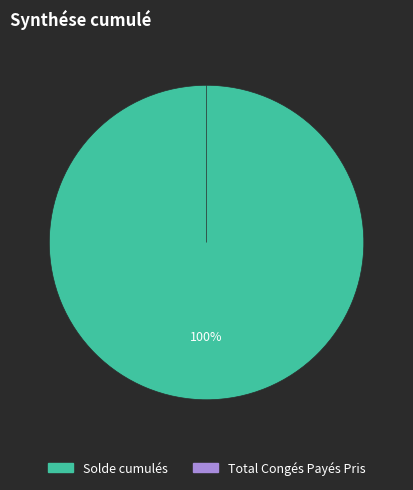

To the nearest percent, what is the combined percentage of Solde cumulés and Total Congés Payés Pris?

100%